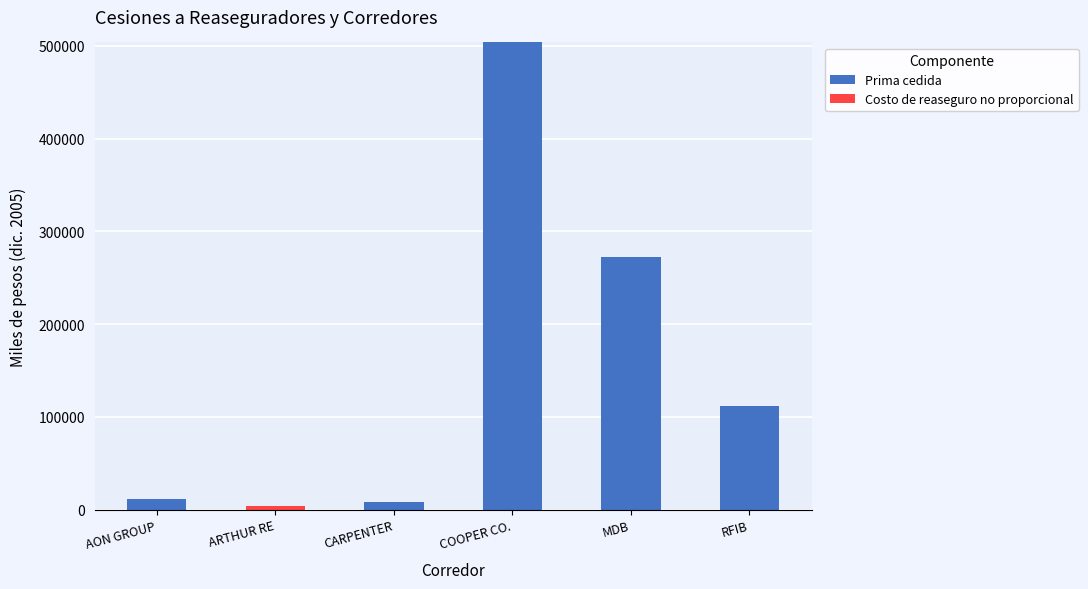

What is the sum of the Prima cedida values at COOPER CO. and ARTHUR RE?

503733